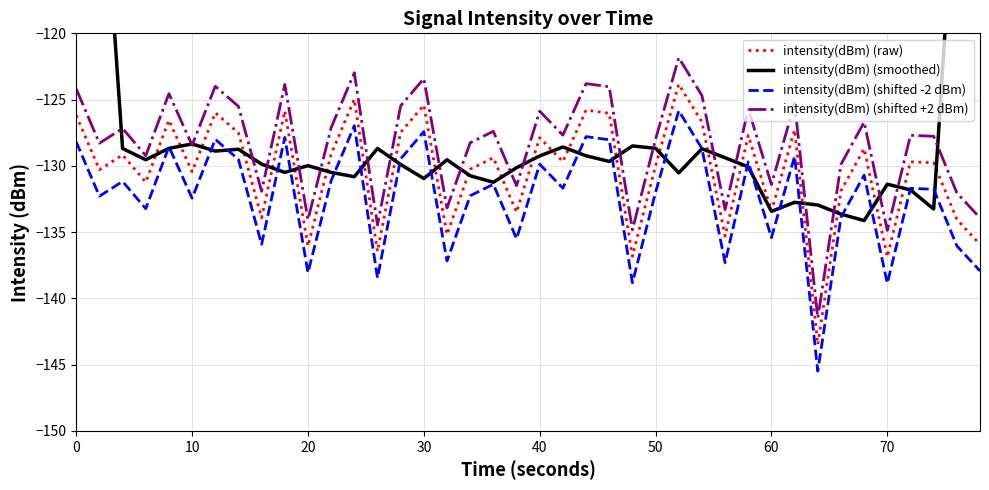

How many interior local peaks does the intensity(dBm) (shifted -2 dBm) series have?

14